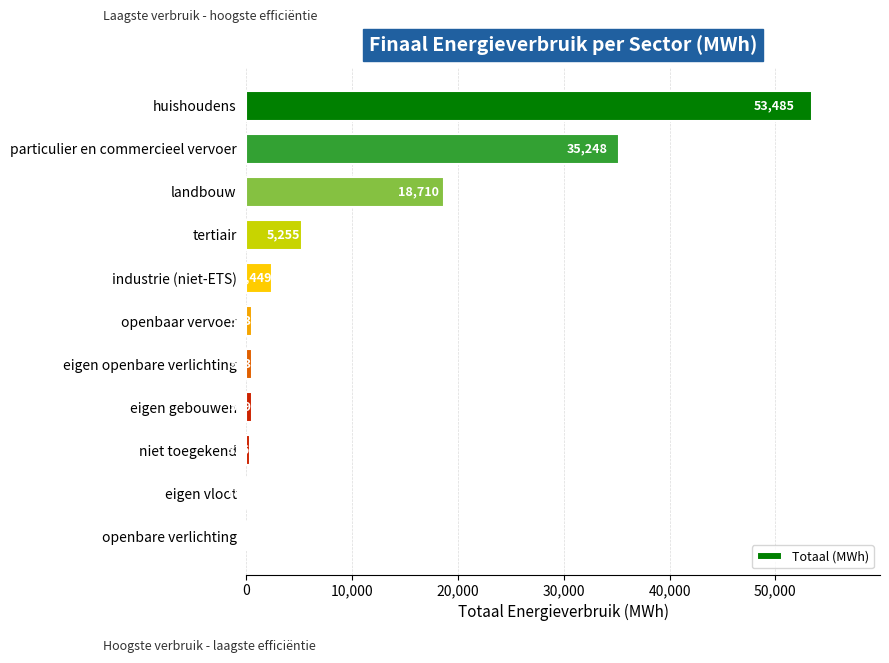

What value does the data have at openbaar vervoer?

543.3